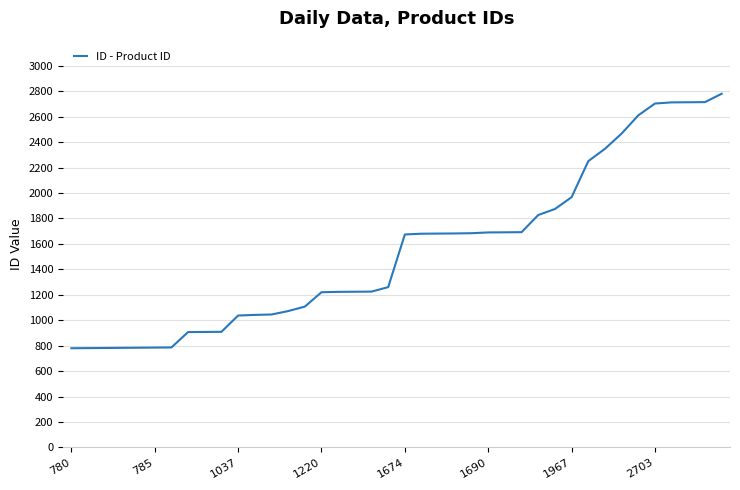

What is the maximum value shown in the chart?

2780